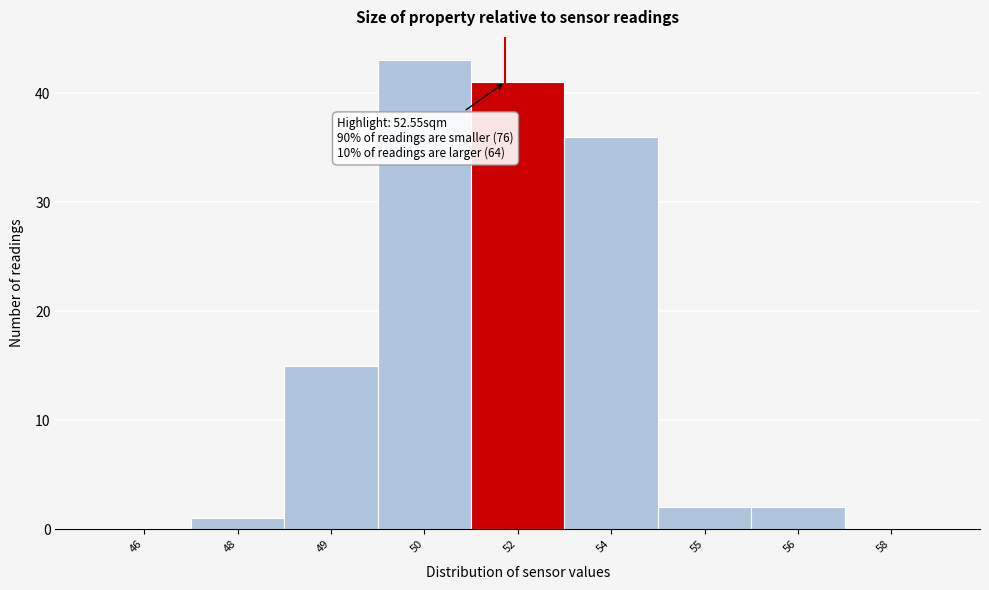

Reading left to right, transcribe all the data shown in this chart.

46=0	48=1	49=15	50=43	52=41	54=36	55=2	56=2	58=0